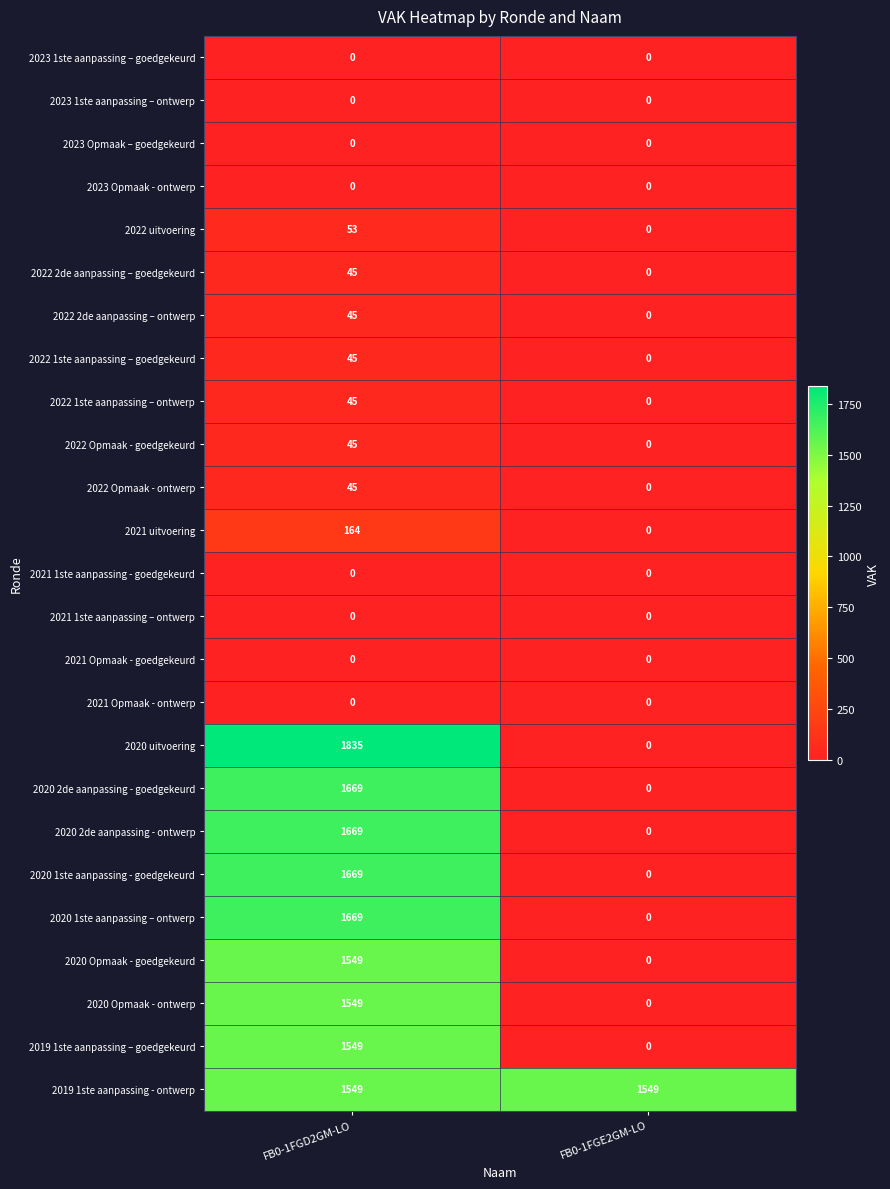

What is the difference between the 2022 1ste aanpassing – goedgekeurd values at FB0-1FGE2GM-LO and FB0-1FGD2GM-LO?

45